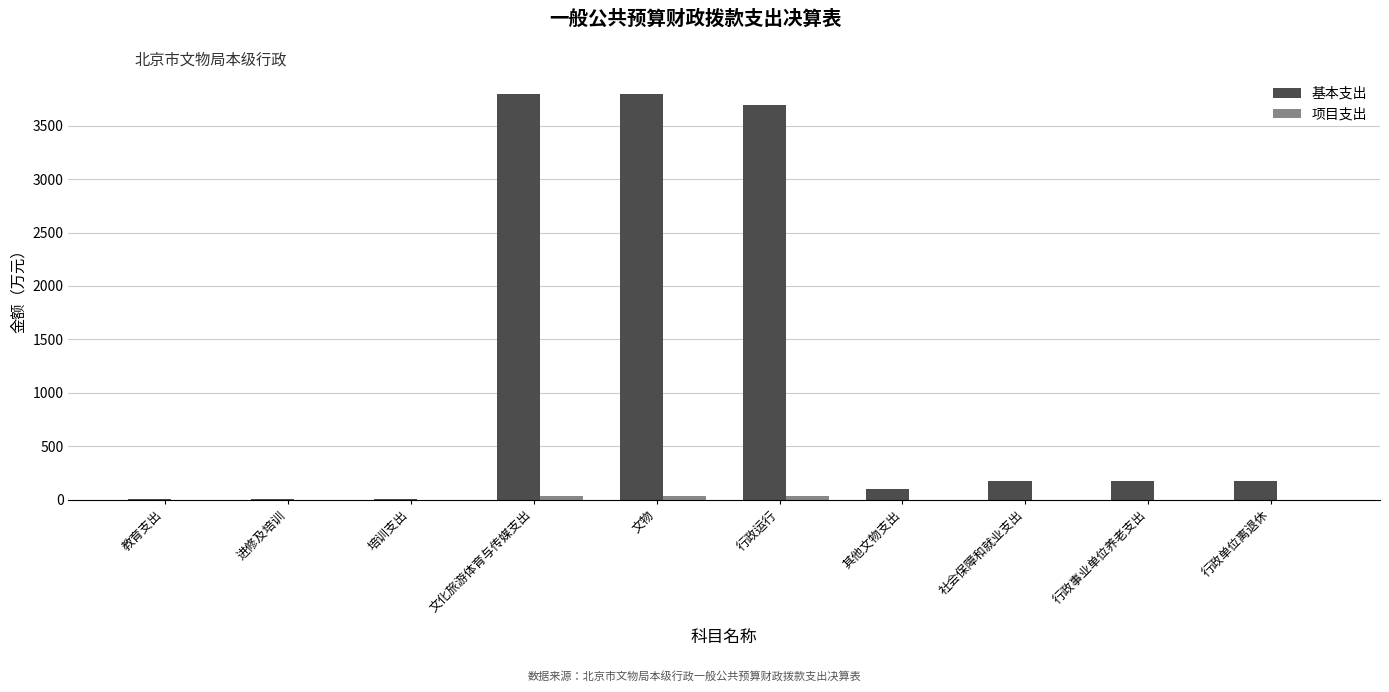

Which series has the largest total across all categories?

基本支出